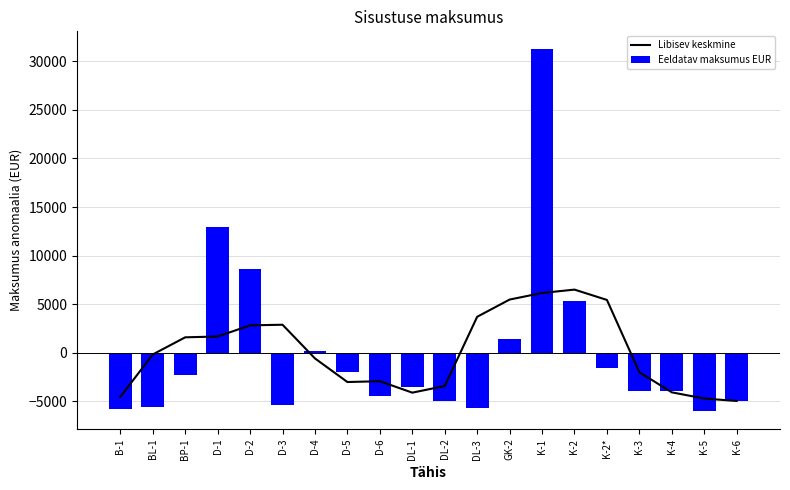

Which label corresponds to the smallest value in the chart?

K-5